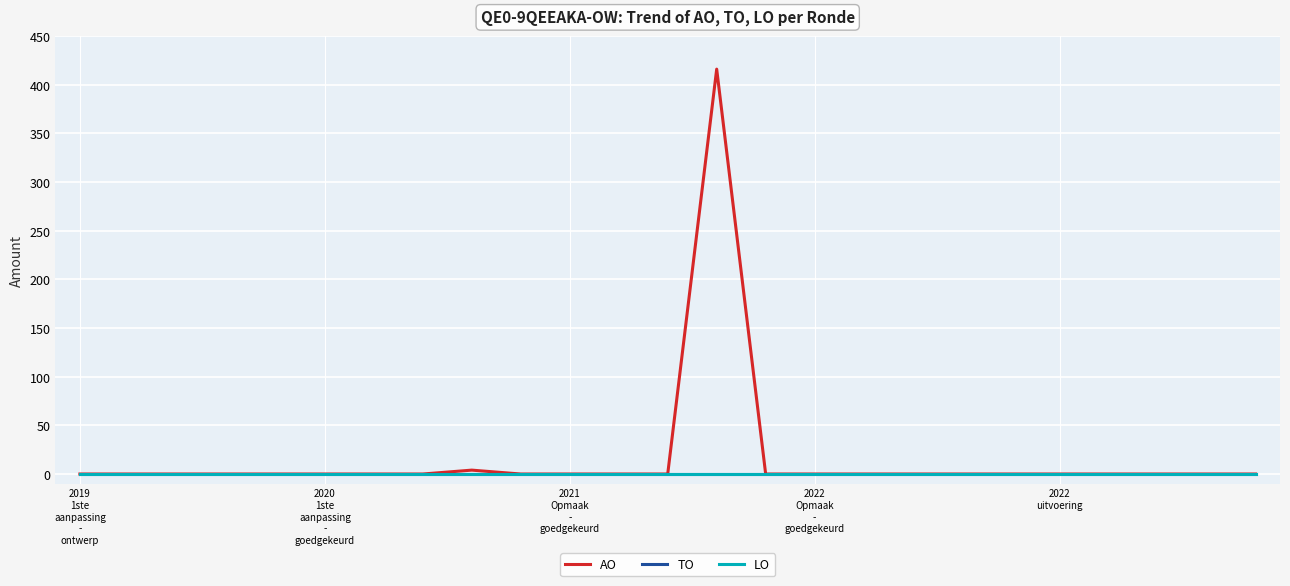

Does the chart have visible grid lines?

Yes